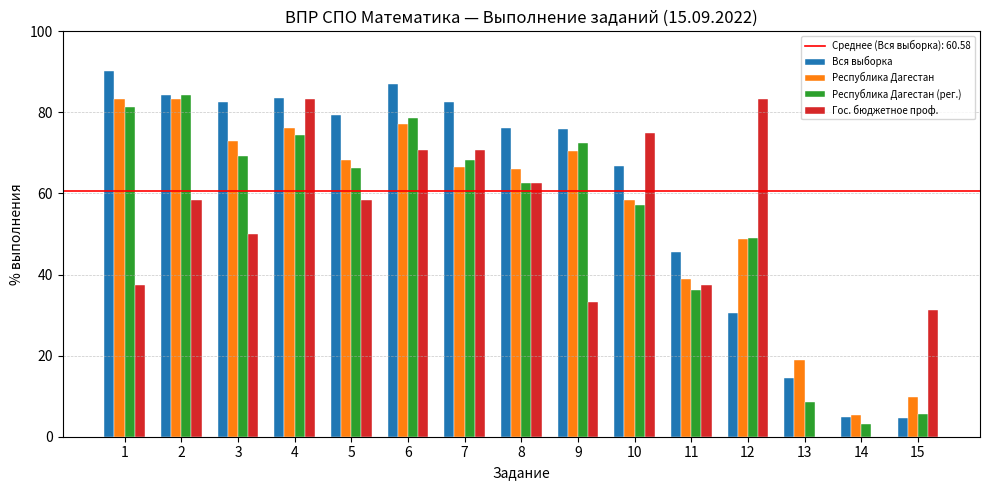

What is the highest value of the Республика Дагестан (рег.) series?

84.3